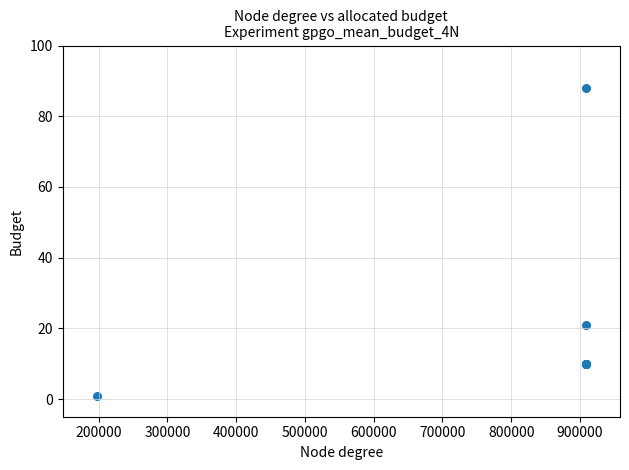

What Y value in the scatter plot is closest to 44?

21